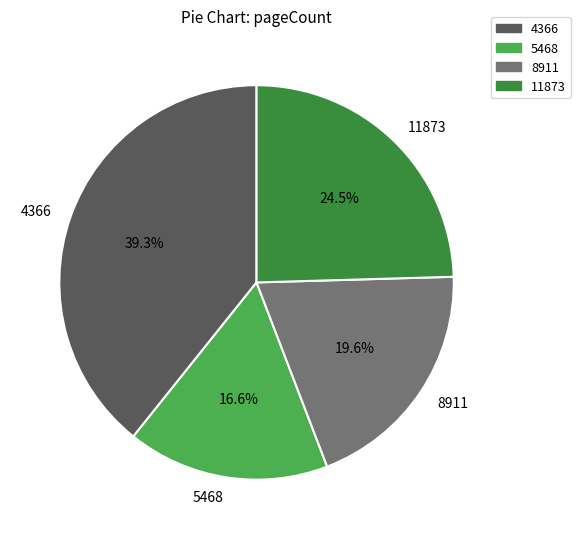

To the nearest percent, what is the difference between the 11873 and 5468 slice percentages?

8%